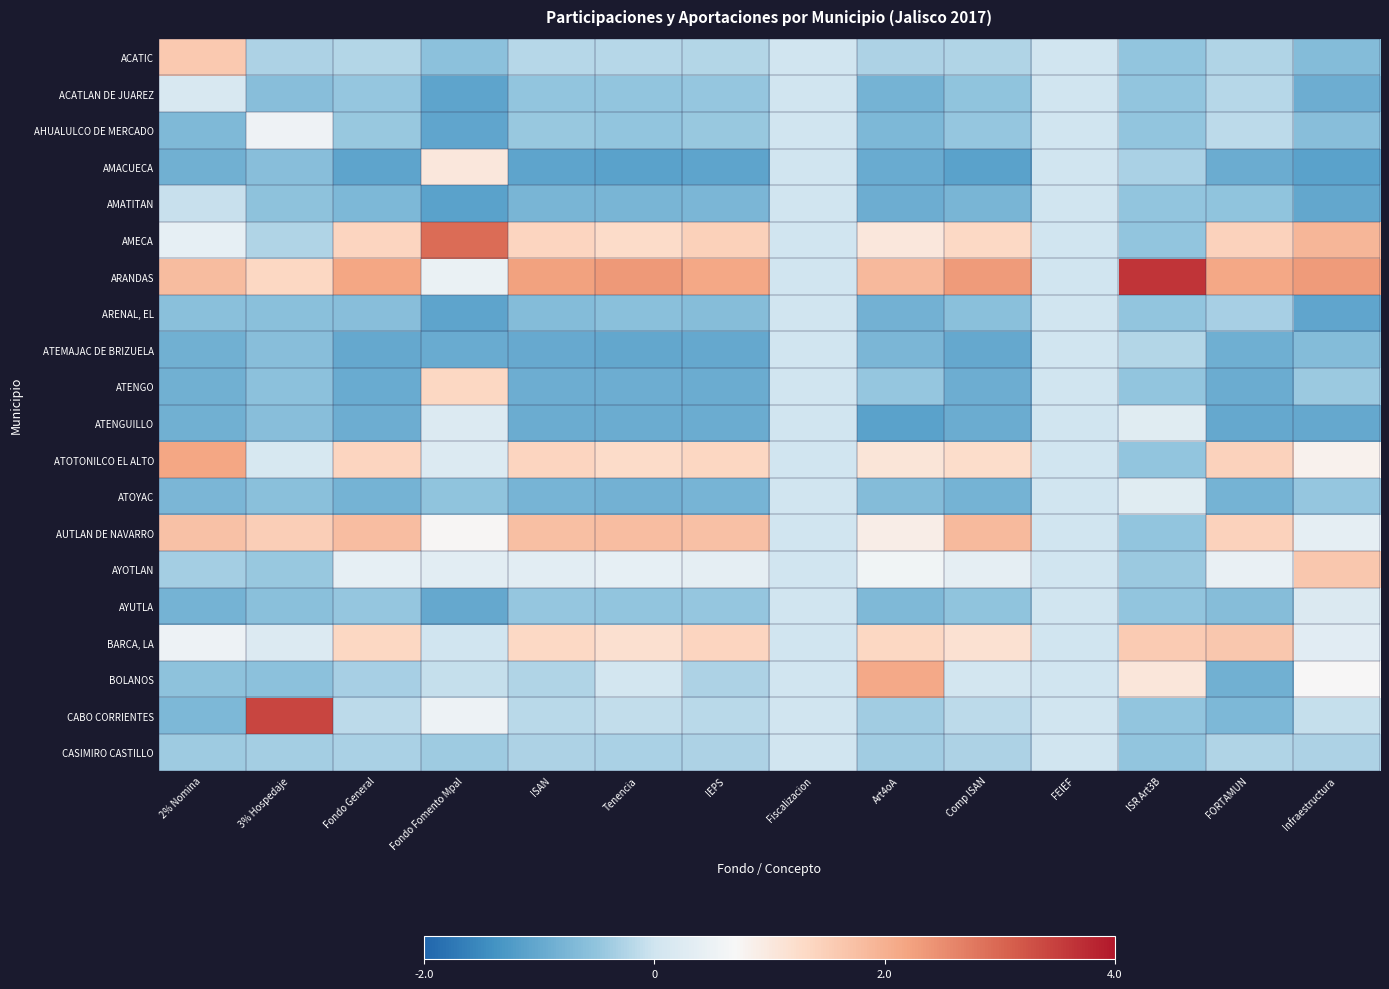

What is the spread (max minus min) of values at 2% Nomina?

3.0